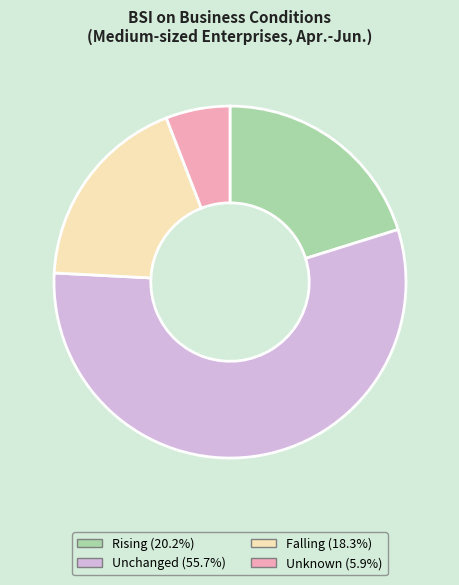

Which category has the biggest portion of the pie?

Unchanged